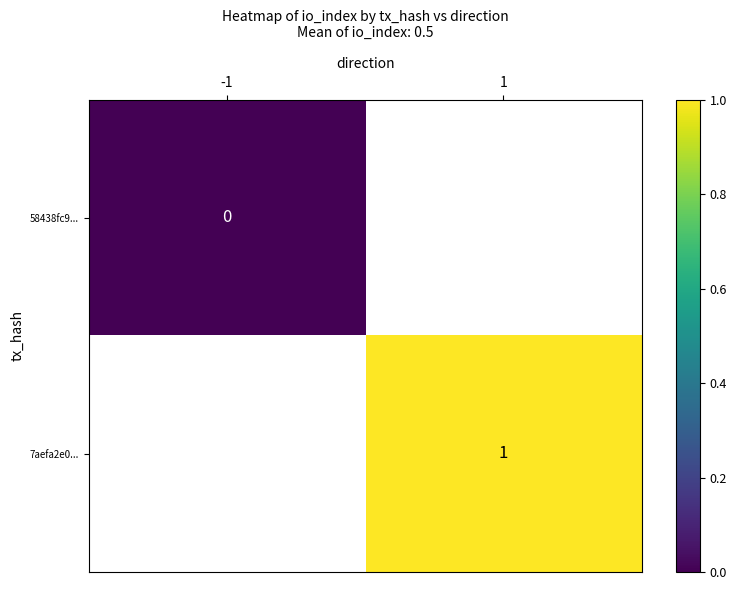

How many data points does each series have?

2